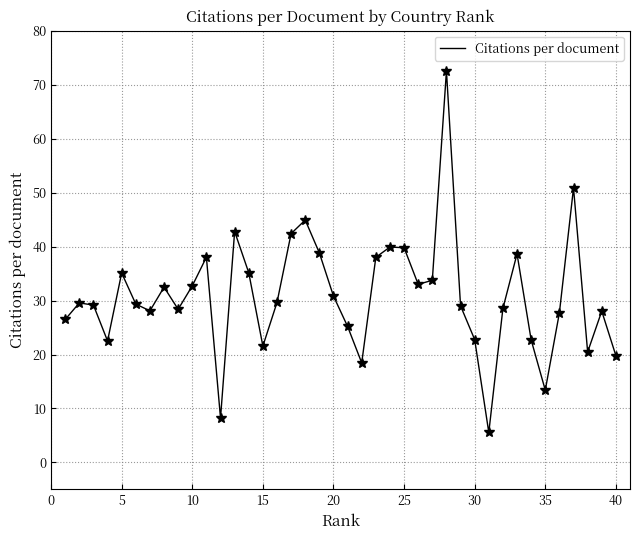

What is the difference between the maximum and minimum values?

67.0